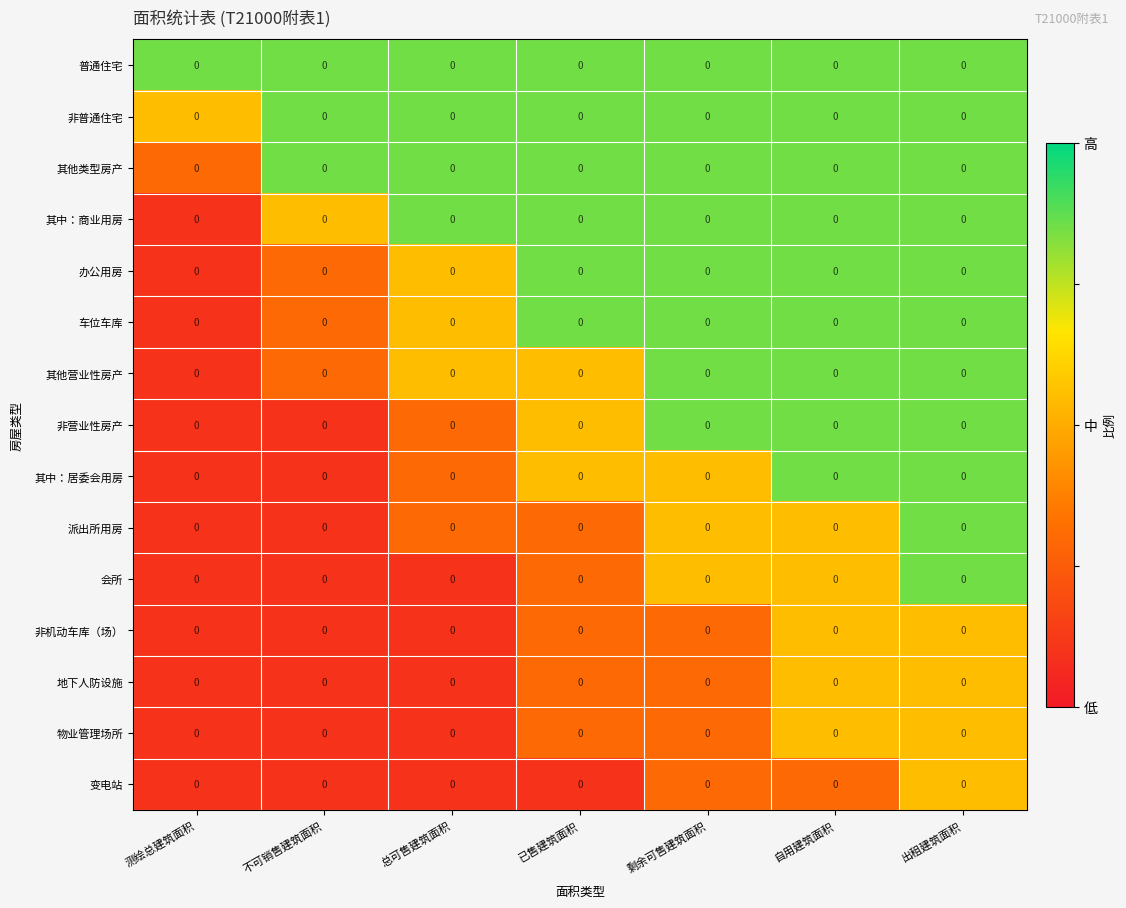

List the series in order of their peak value, highest first.

普通住宅, 非普通住宅, 其他类型房产, 其中：商业用房, 办公用房, 车位车库, 其他营业性房产, 非营业性房产, 其中：居委会用房, 派出所用房, 会所, 非机动车库（场）, 地下人防设施, 物业管理场所, 变电站